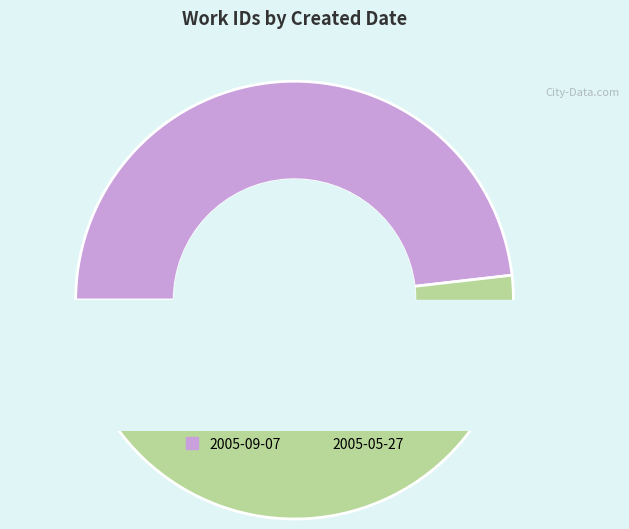

True or false: 2005-05-27 accounts for 52% of the total.

True